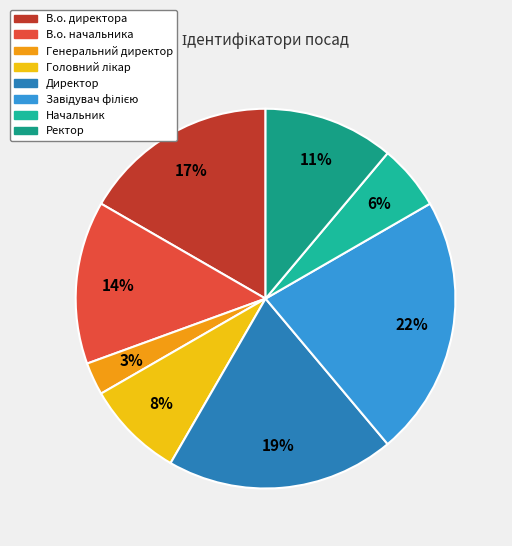

Count the number of slices in the pie.

8